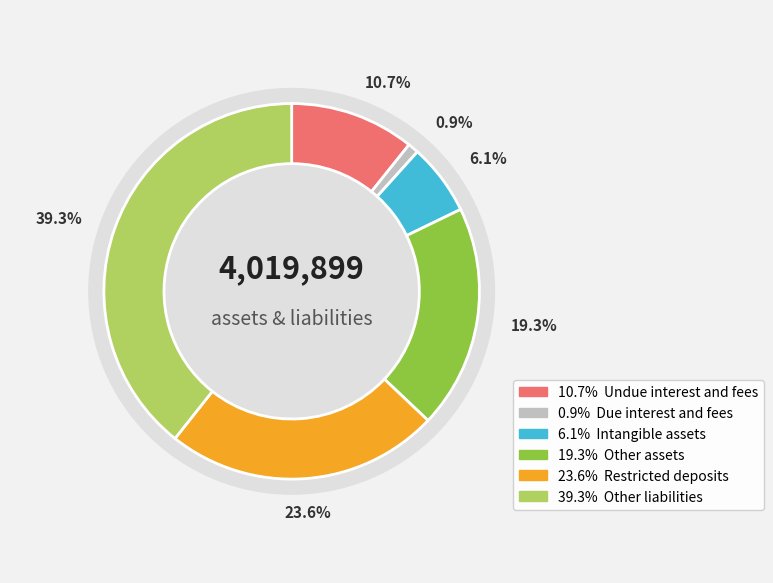

Rank the categories by value from lowest to highest.

Due interest and fees, Intangible assets, Undue interest and fees, Other assets, Restricted deposits, Other liabilities